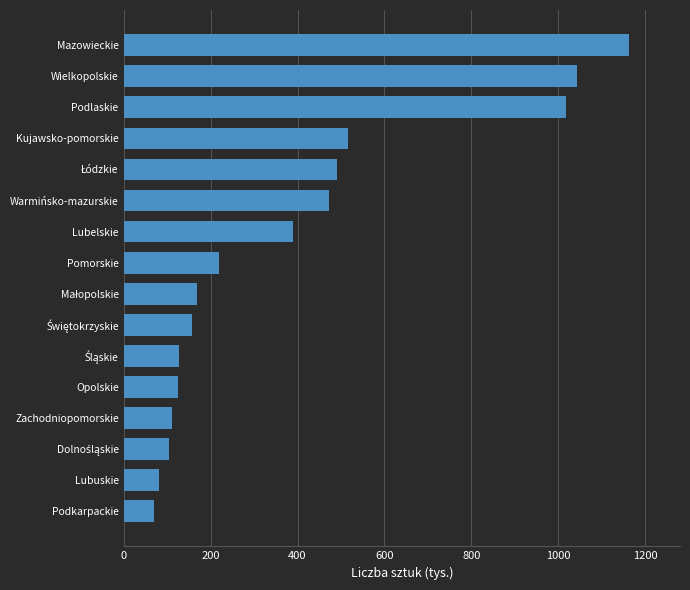

What is the difference between the values at Opolskie and Wielkopolskie?

916.8